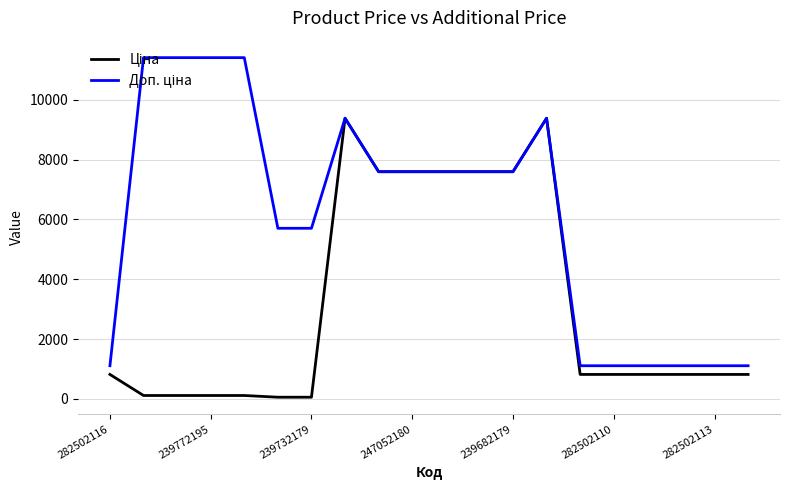

What is the maximum value shown in the chart?

11410.0